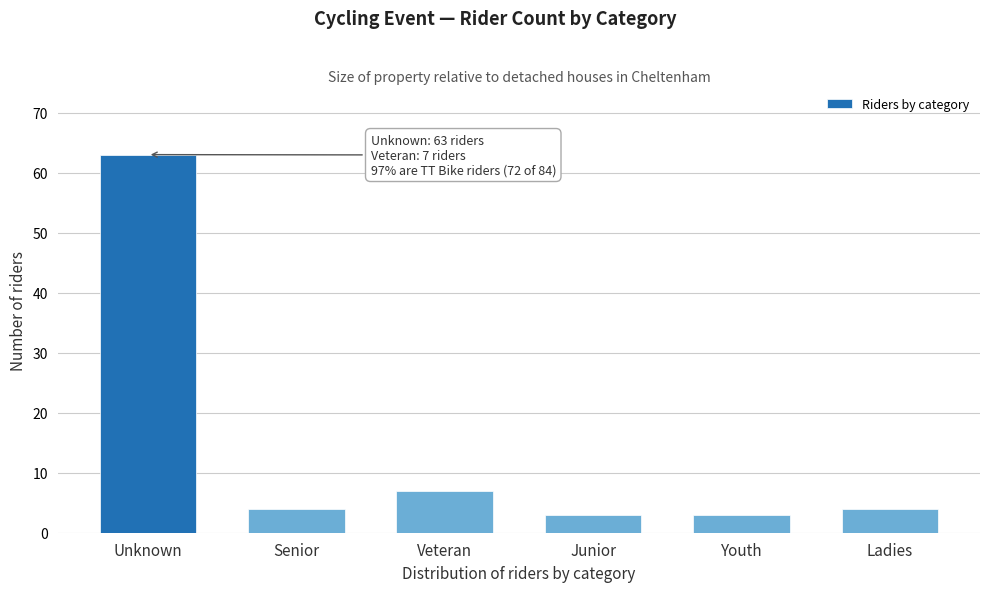

Reading right to left, list all the values displayed in this chart.

Ladies=4	Youth=3	Junior=3	Veteran=7	Senior=4	Unknown=63